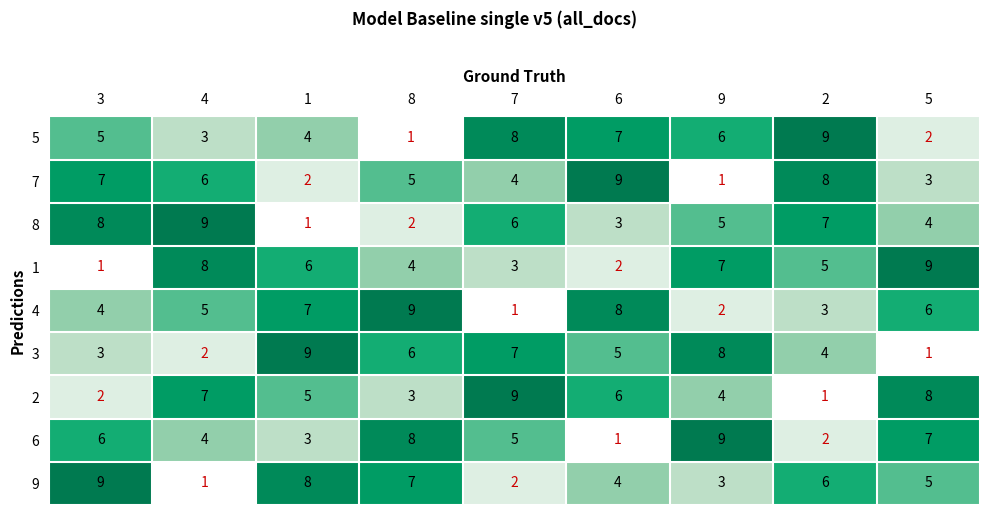

Which series changed the most between 4 and 1?

8